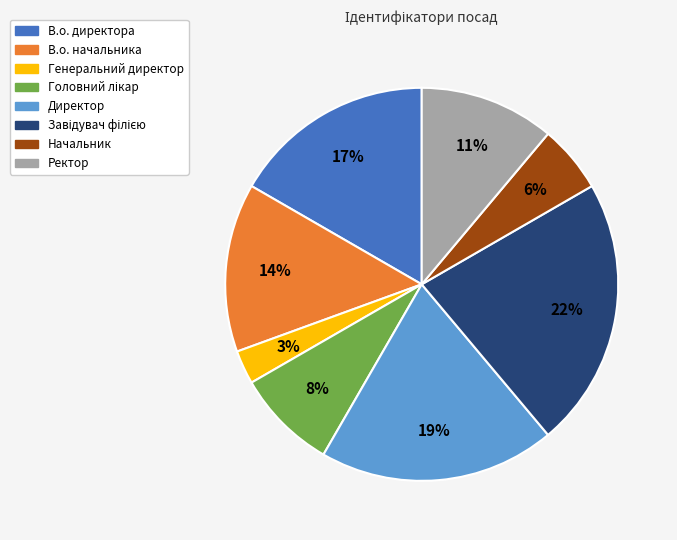

Which category has the smallest portion of the pie?

Генеральний директор